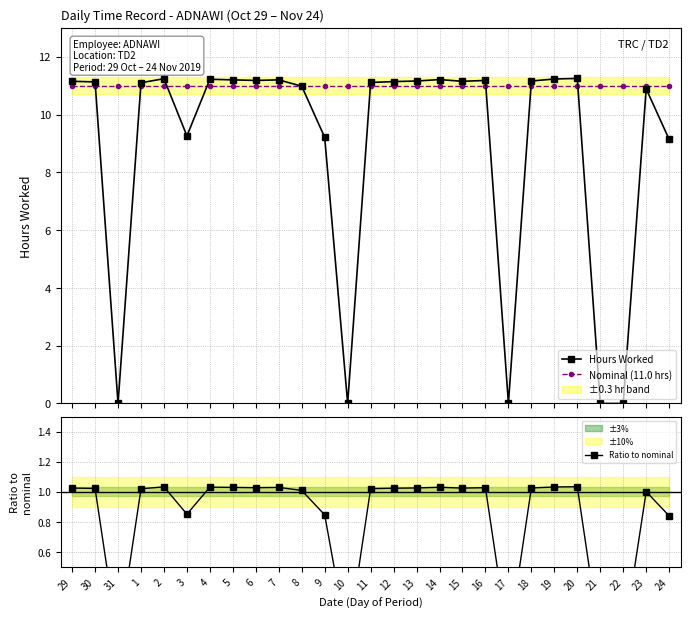

Rank the series by their average value, from lowest to highest.

Ratio to nominal, Hours Worked, Nominal (11.0 hrs)